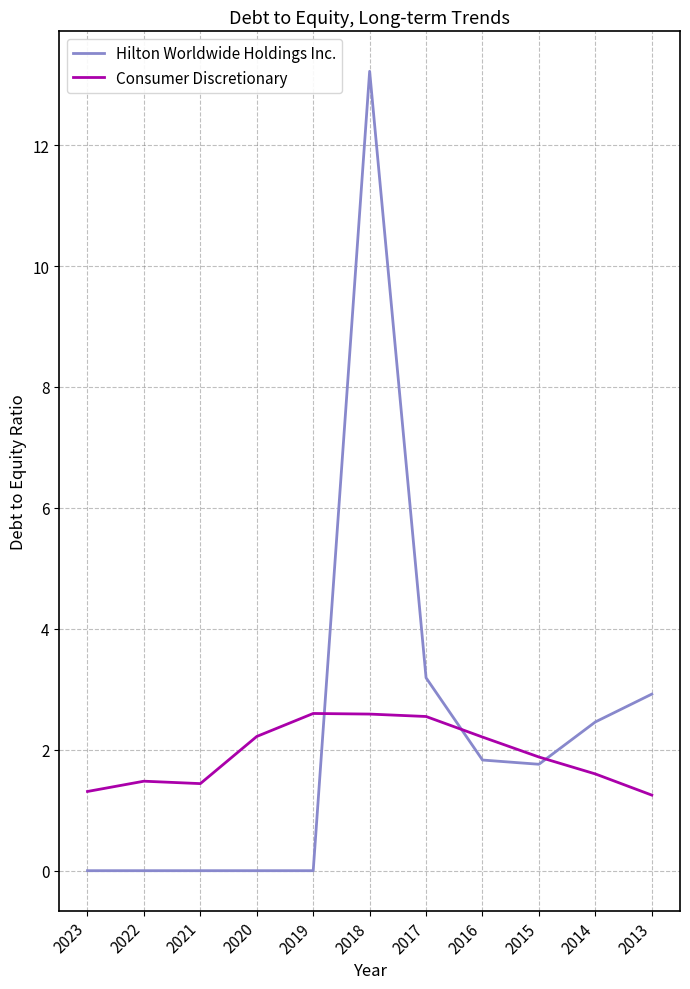

Rank the series by their maximum value, from lowest to highest.

Consumer Discretionary, Hilton Worldwide Holdings Inc.